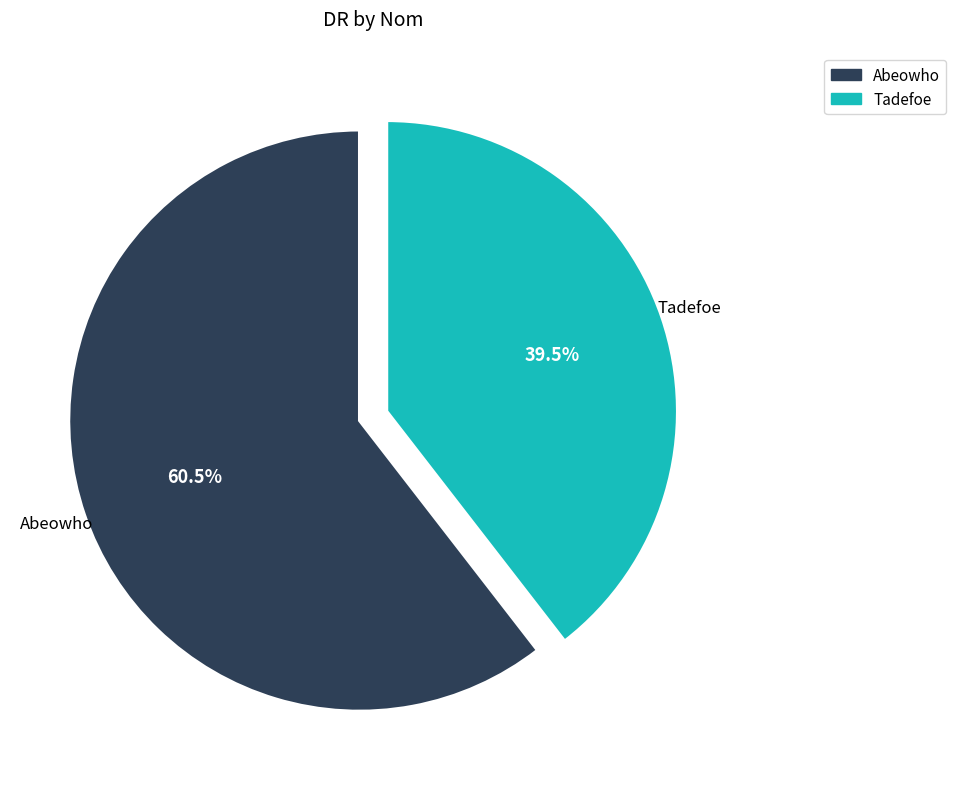

Rank the categories by value from highest to lowest.

Abeowho, Tadefoe